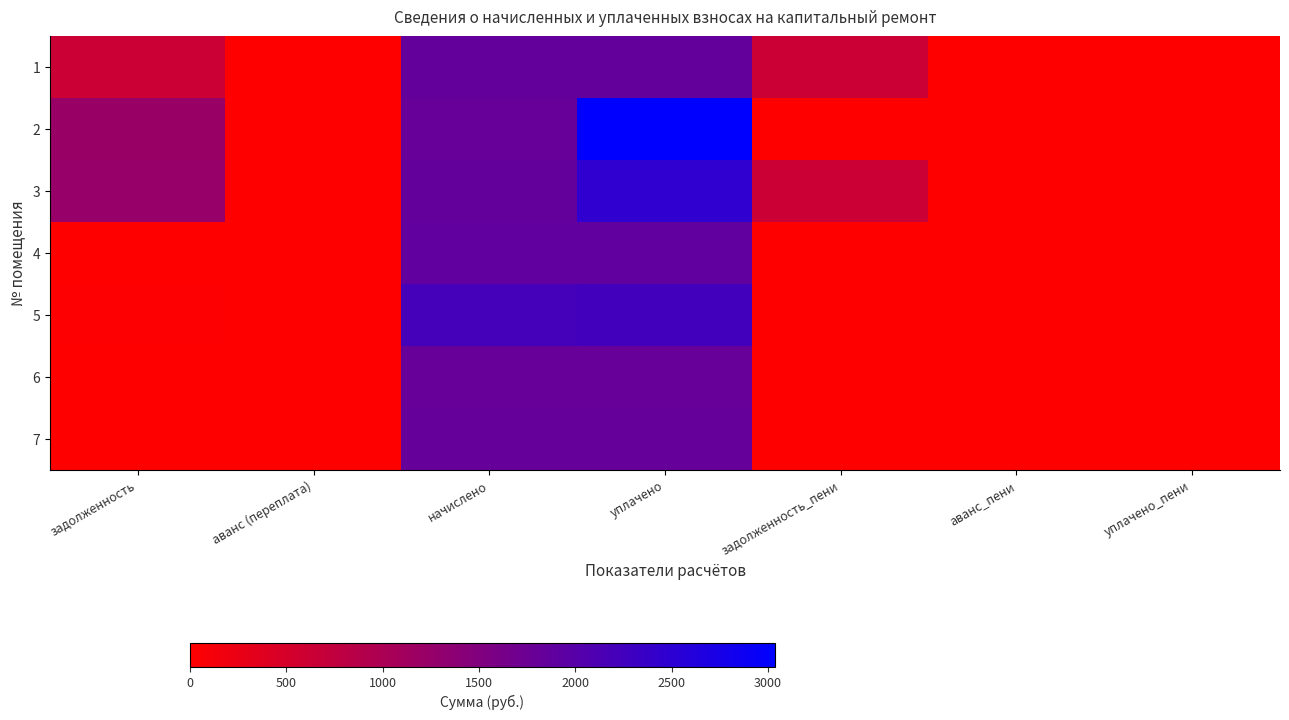

How many data points does each series have?

7